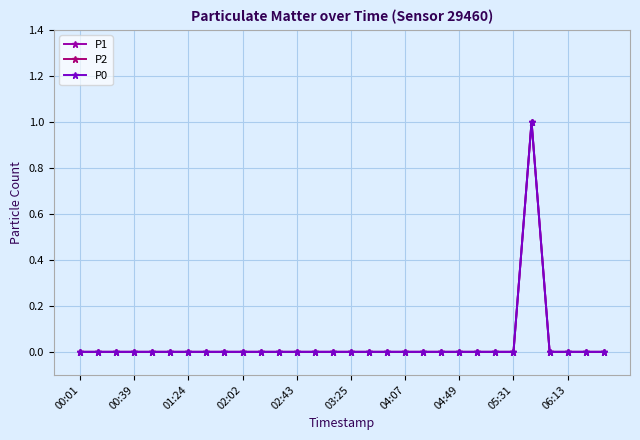

At which category is the sum across all series the highest?

25